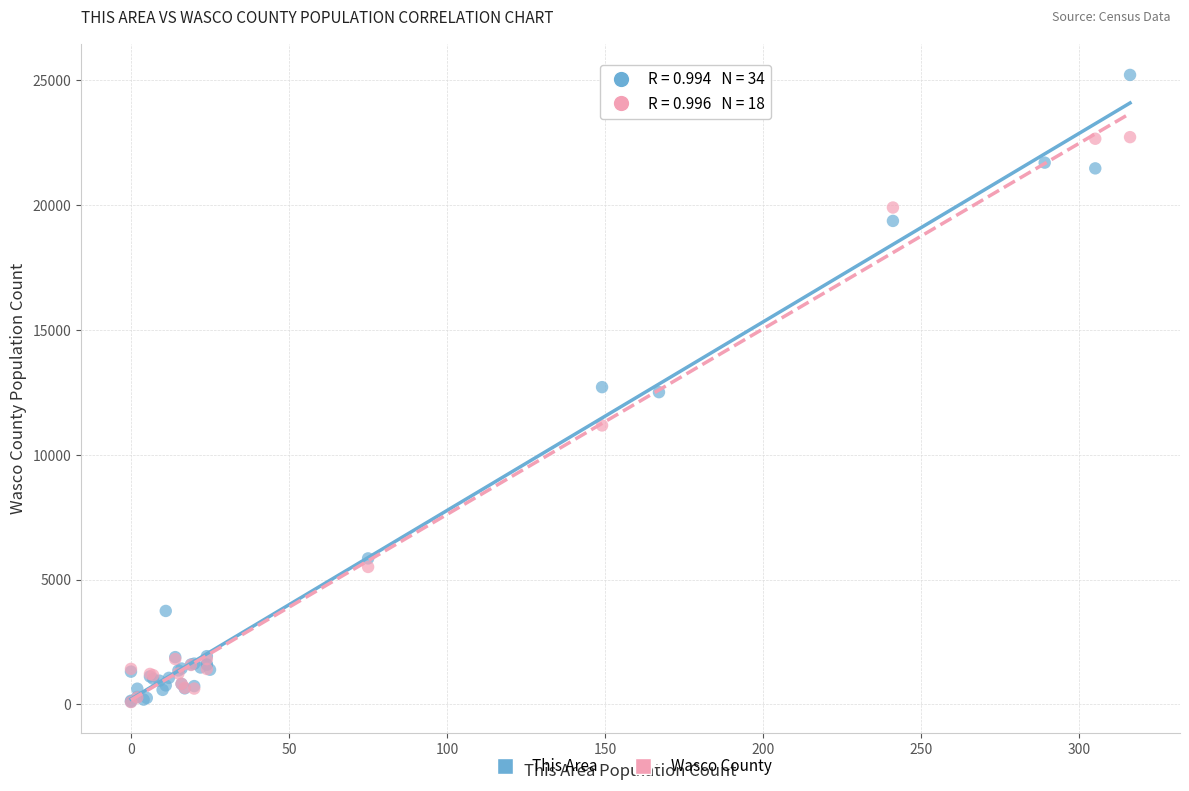

Which series has the largest Y range (max minus min)?

This Area